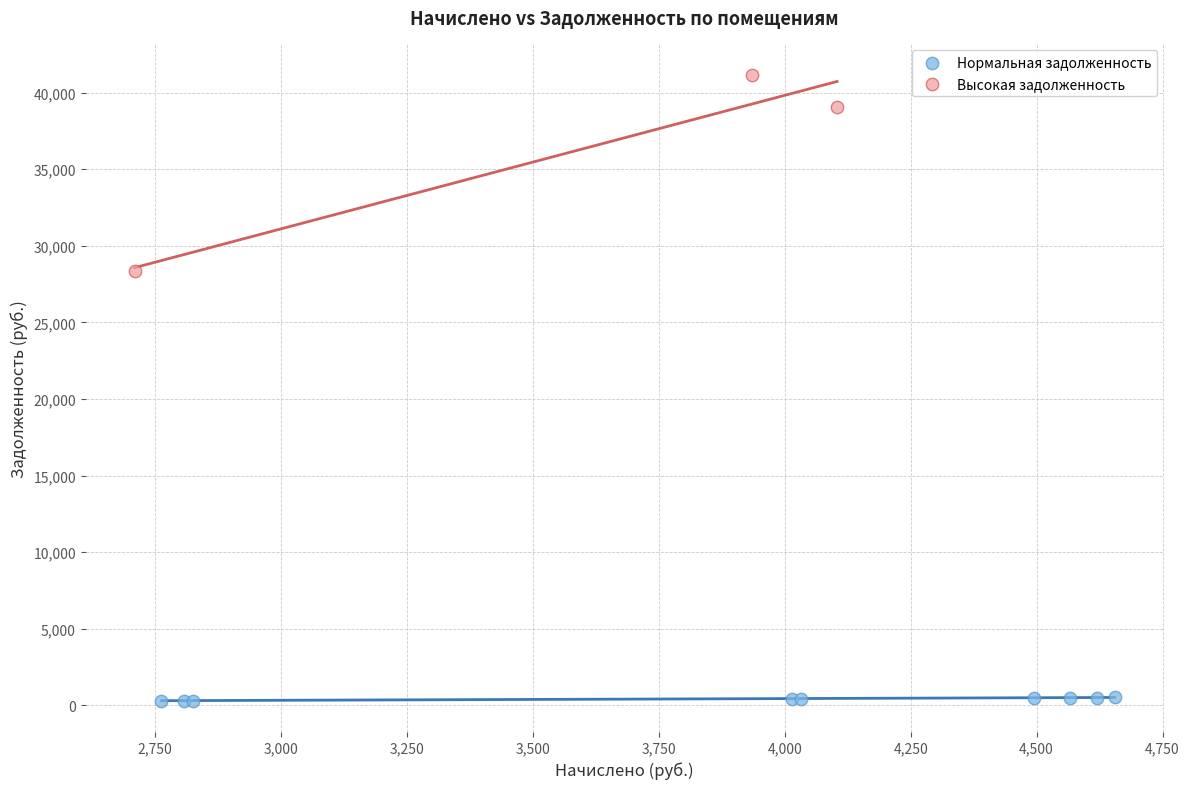

Which series reaches the minimum Y coordinate?

Нормальная задолженность